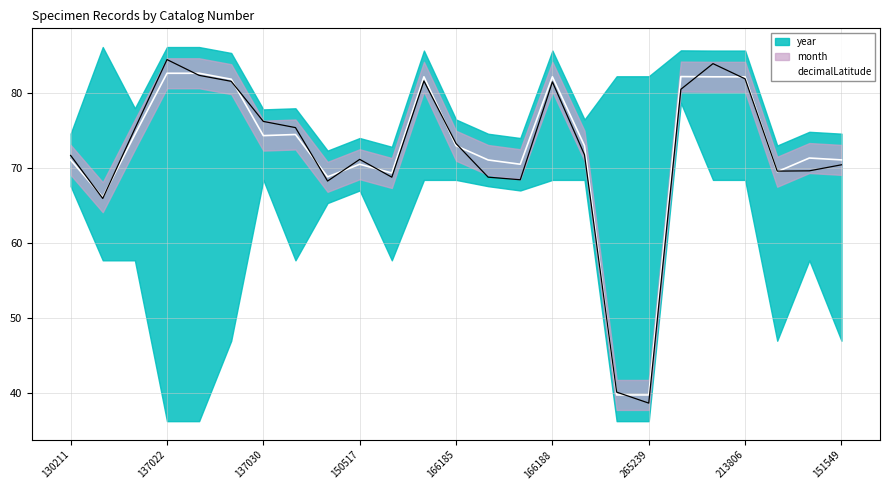

How many lines are shown in the chart?

1